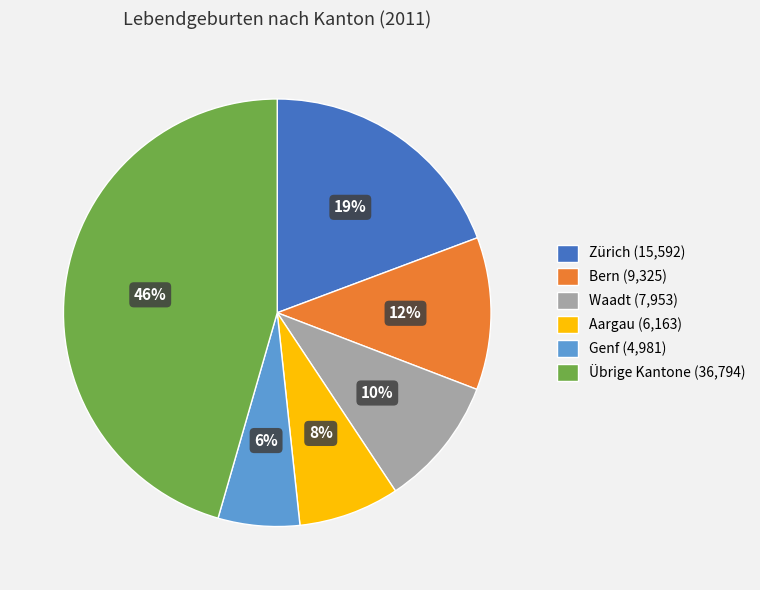

Which has a higher value, Übrige Kantone (36,794) or Bern (9,325)?

Übrige Kantone (36,794)